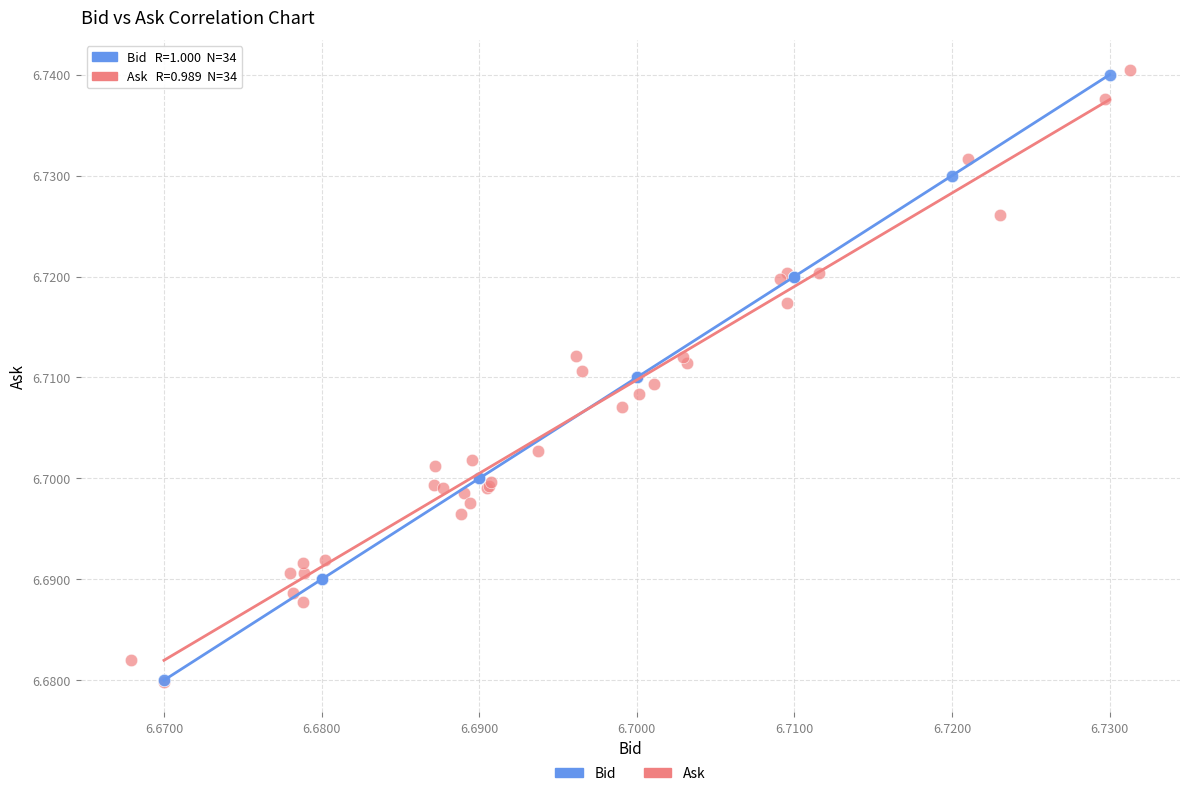

What are all the series names shown in the legend?

Bid, Ask